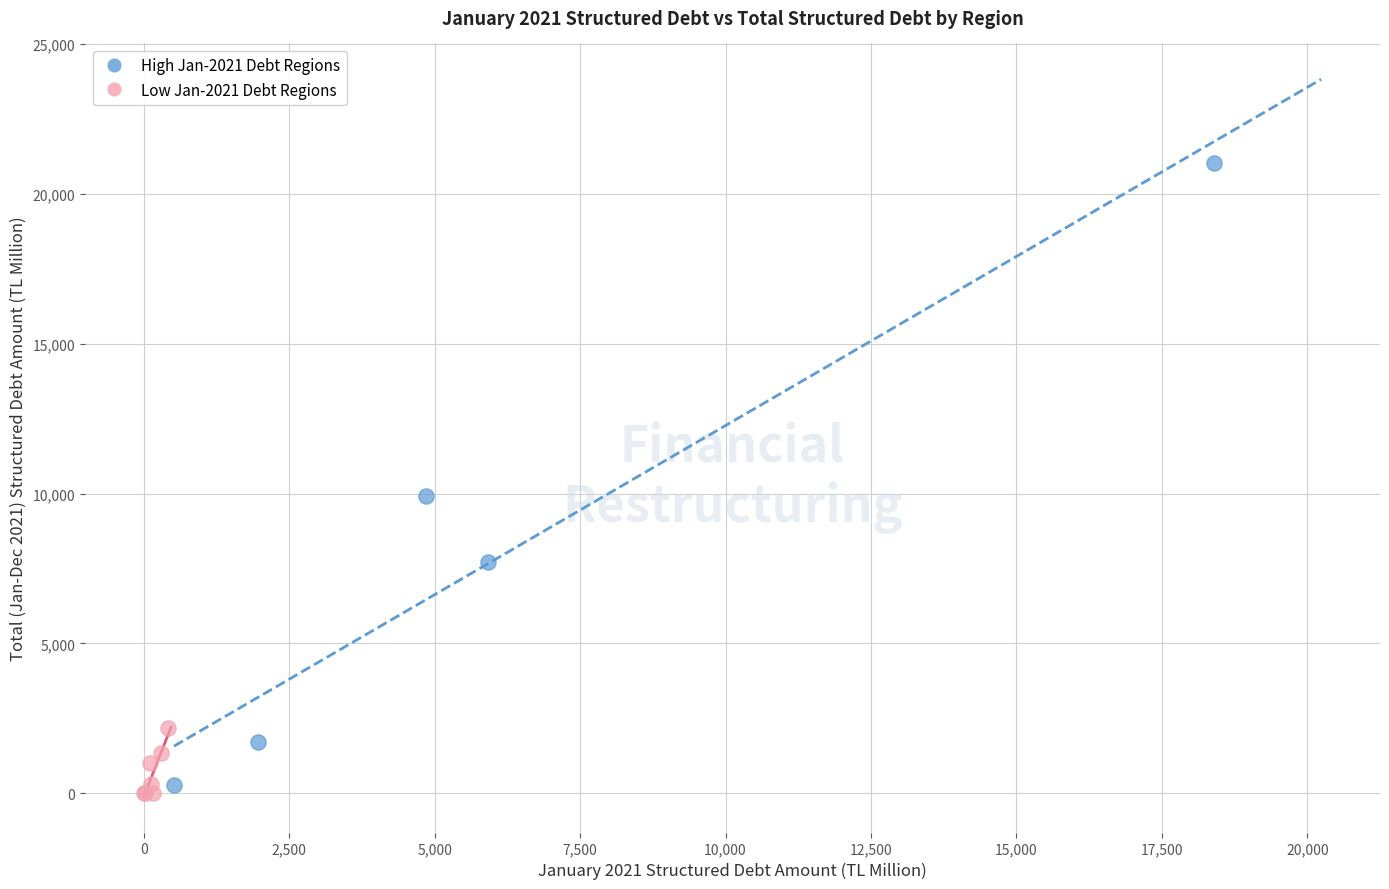

Which series reaches the maximum Y coordinate?

High Jan-2021 Debt Regions